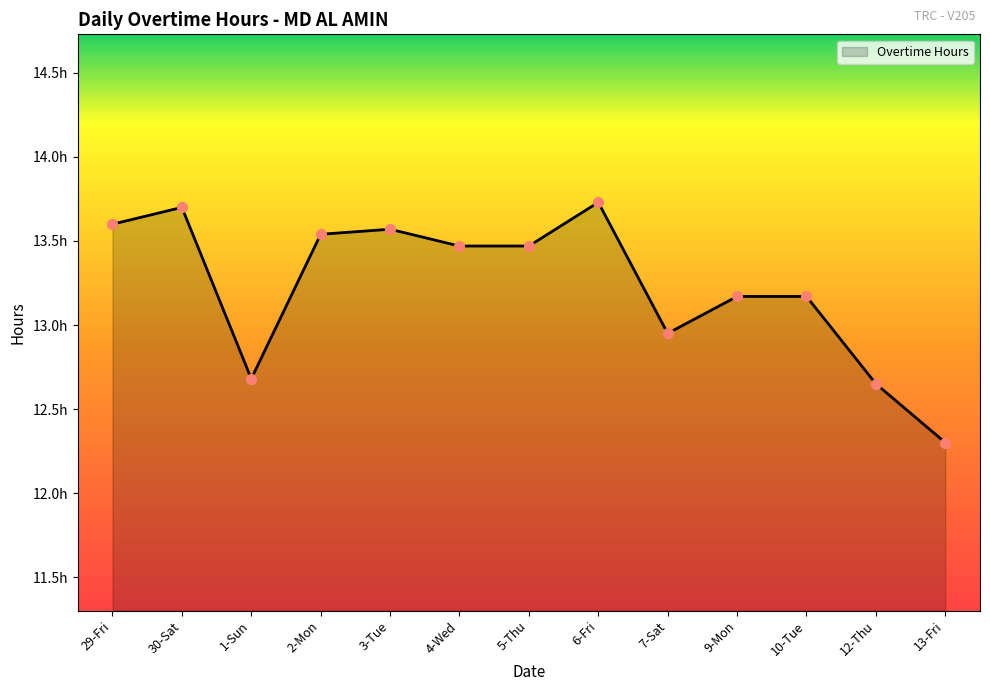

Between 10-Tue and 5-Thu, which is larger?

5-Thu